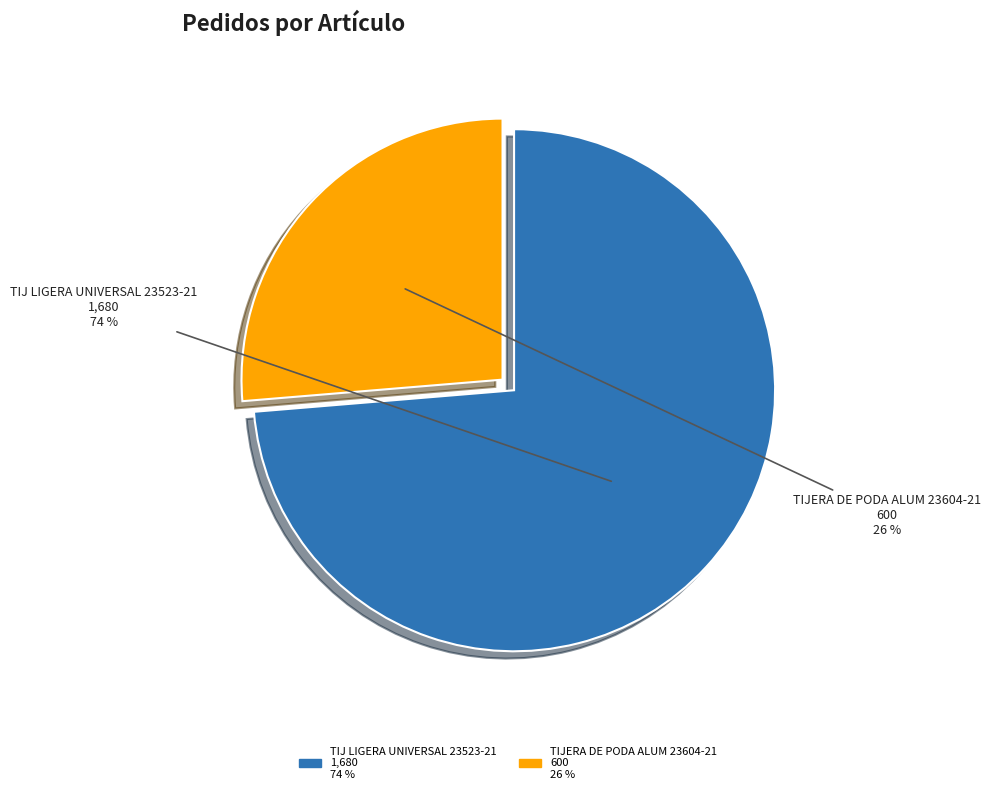

Is it true that TIJ LIGERA UNIVERSAL 23523-21 is 62% of the pie?

False